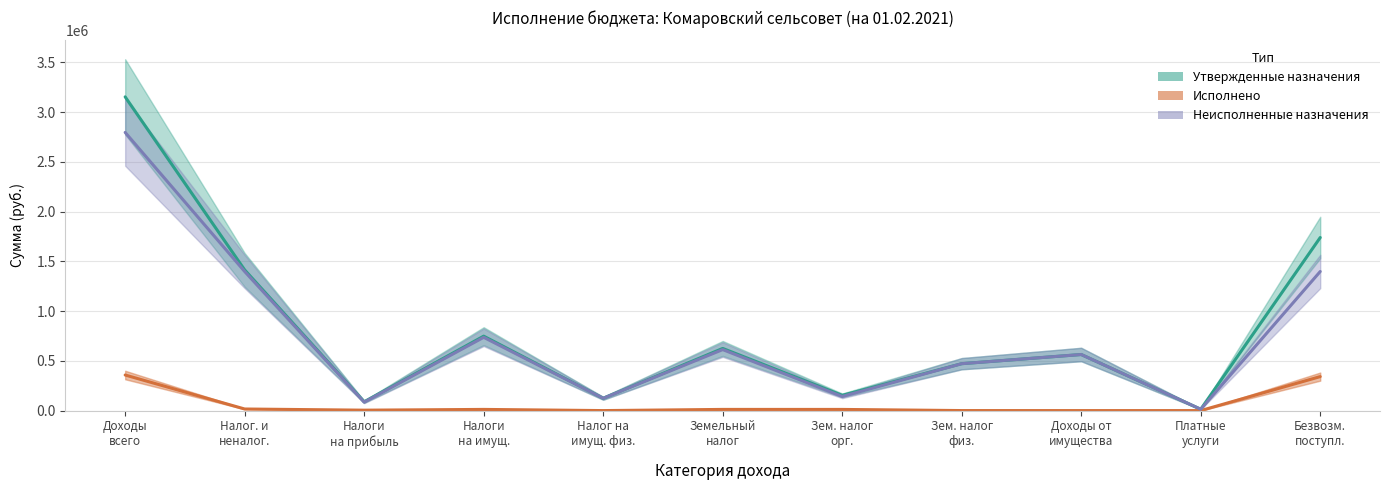

How many data points in Исполнено are less than 11606?

5